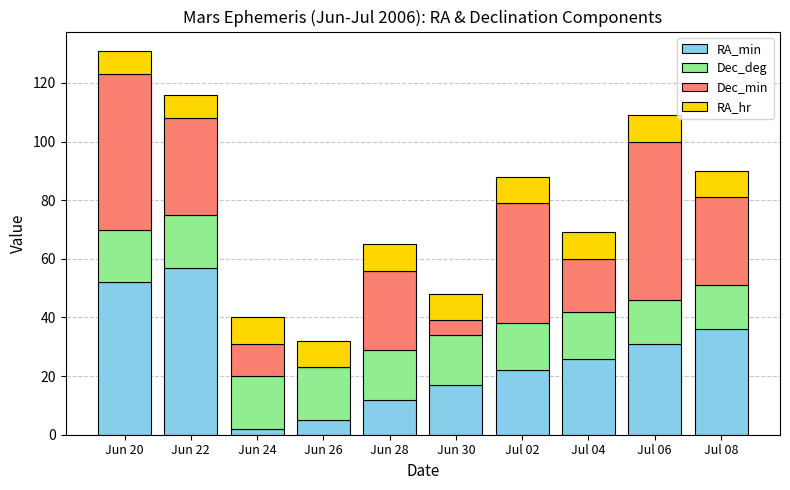

At which category is the sum across all series the highest?

Jun 20